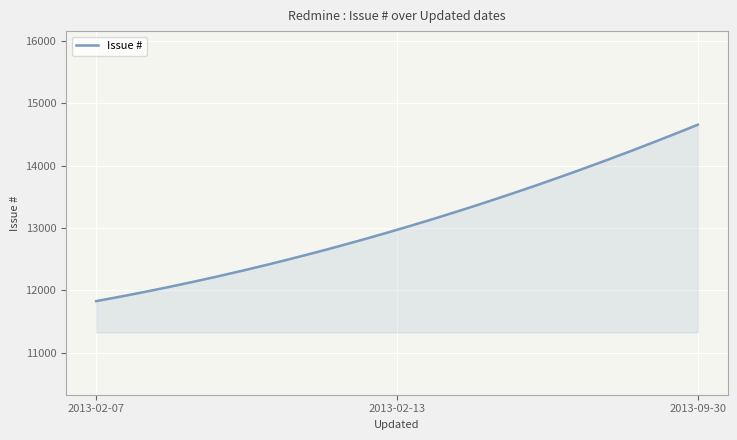

What is the maximum value shown in the chart?

14656.0